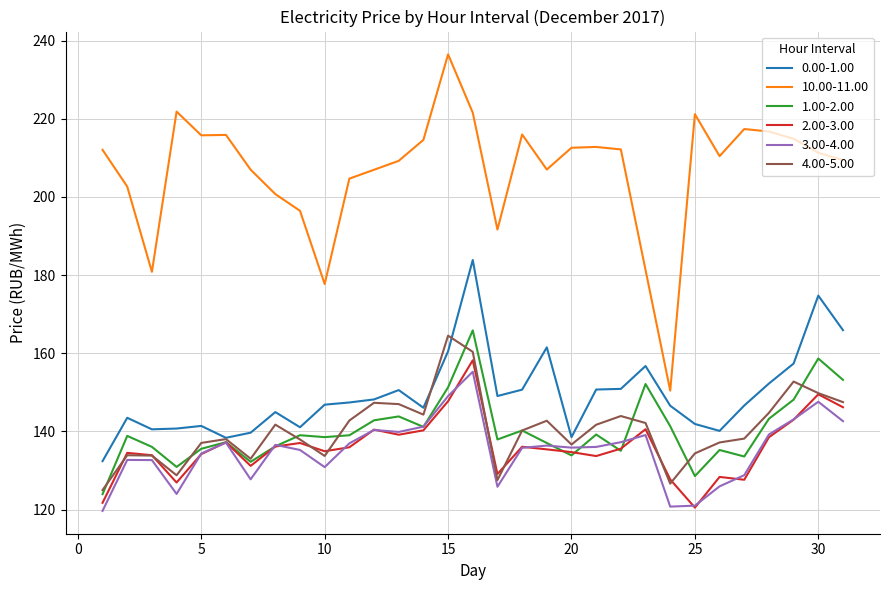

What is the difference between the maximum and minimum values in the 4.00-5.00 series?

39.5